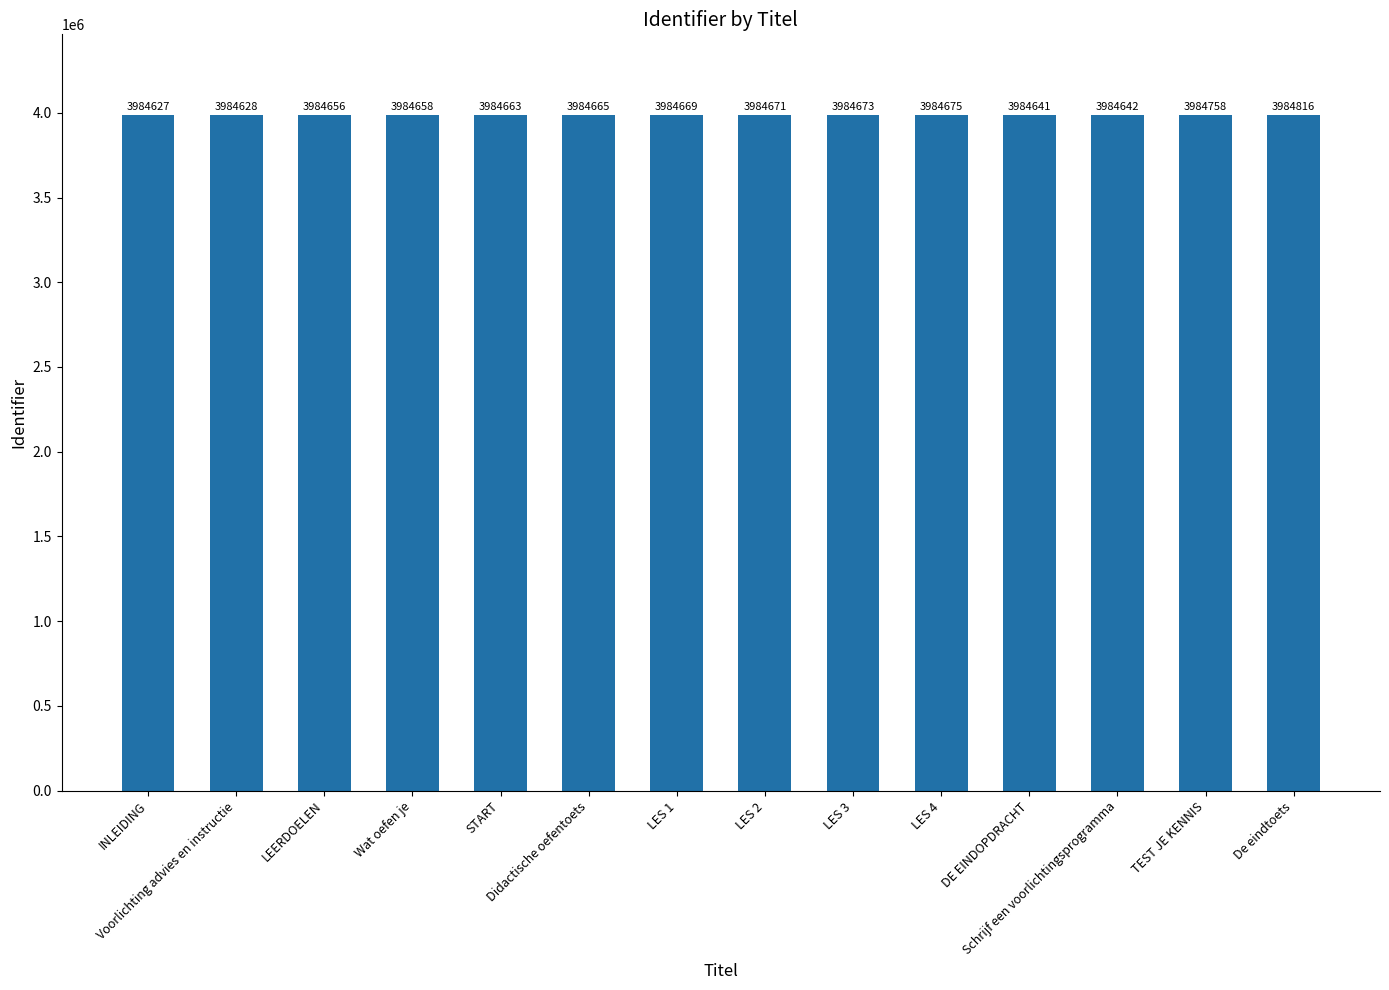

What is the difference between the maximum and minimum values?

189